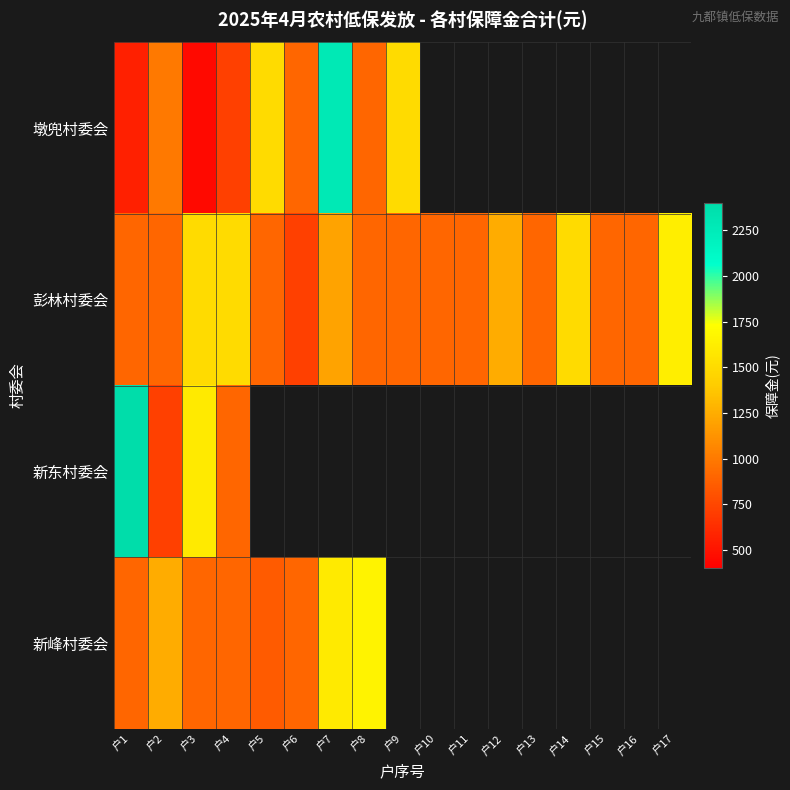

Which series has the largest total across all categories?

彭林村委会